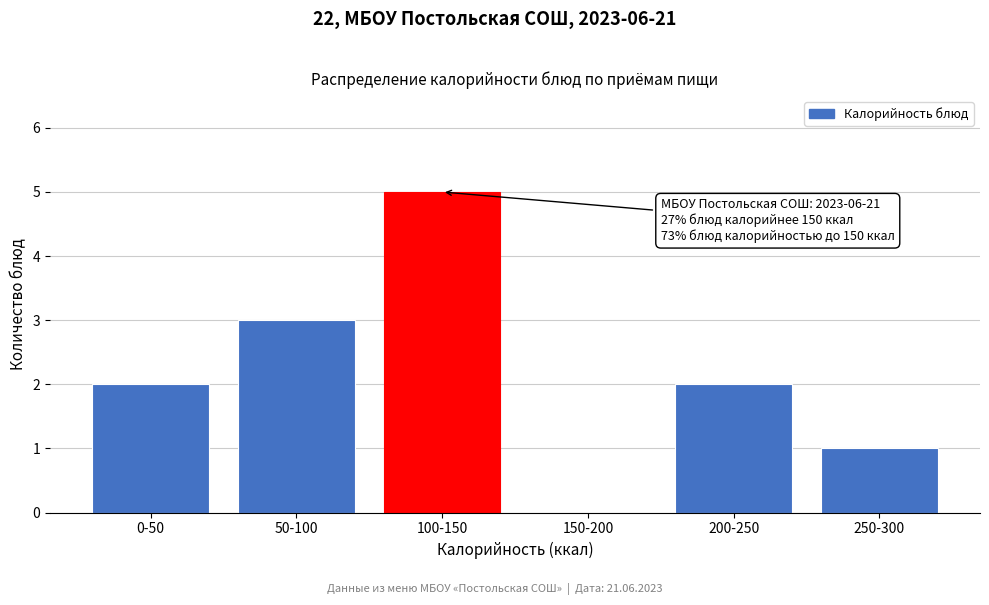

Reading right to left, transcribe all the data shown in this chart.

250-300=1	200-250=2	150-200=0	100-150=5	50-100=3	0-50=2